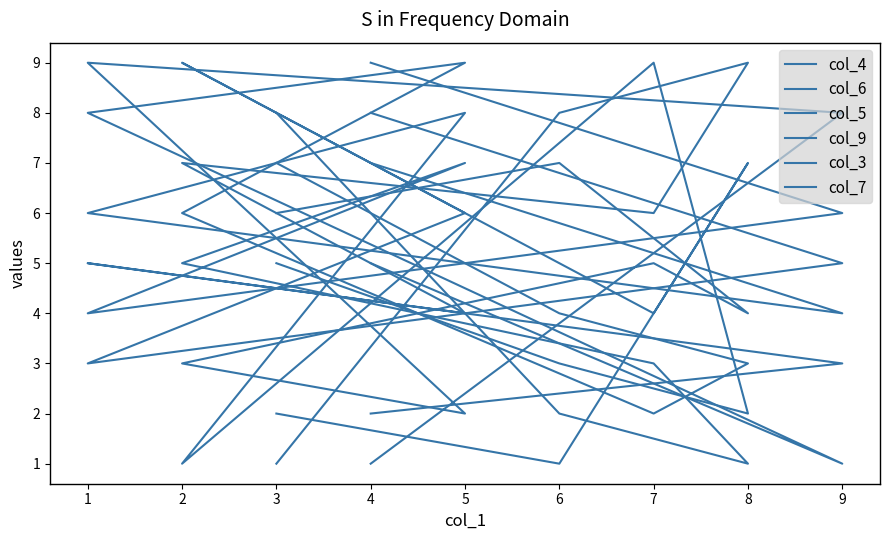

What is the total value across all series at 4?

32